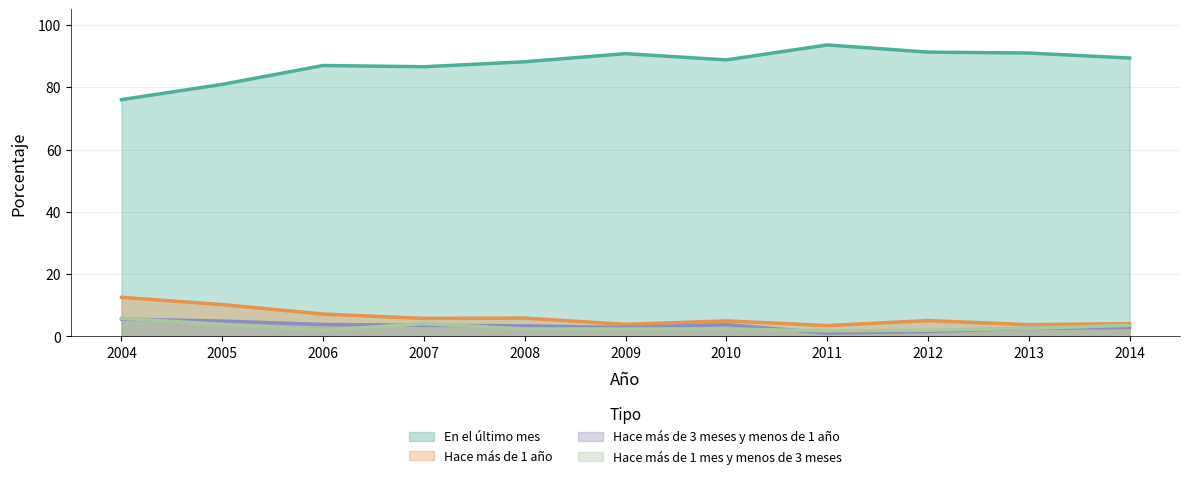

Rank the categories by 02. Hace más de 1 mes y menos de 3 meses - Porcentaje value from lowest to highest.

2011, 2006, 2012, 2008, 2009, 2010, 2013, 2014, 2005, 2007, 2004